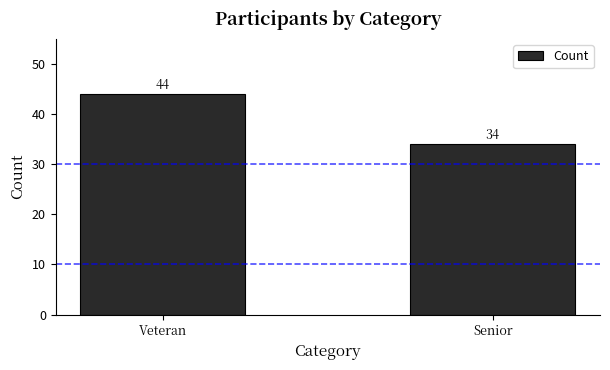

Rank the categories by value from highest to lowest.

Veteran, Senior